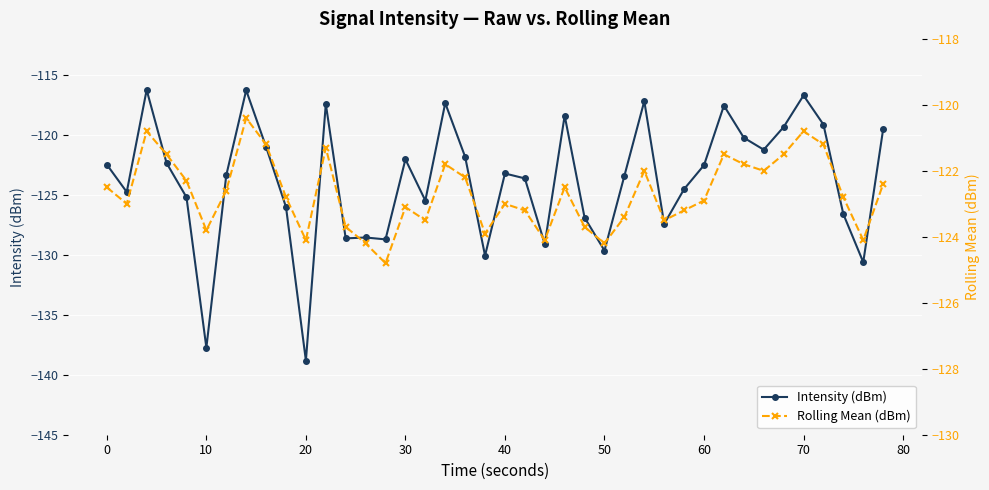

What is the difference between the maximum and second lowest values in the Rolling Mean (dBm) series?

3.8